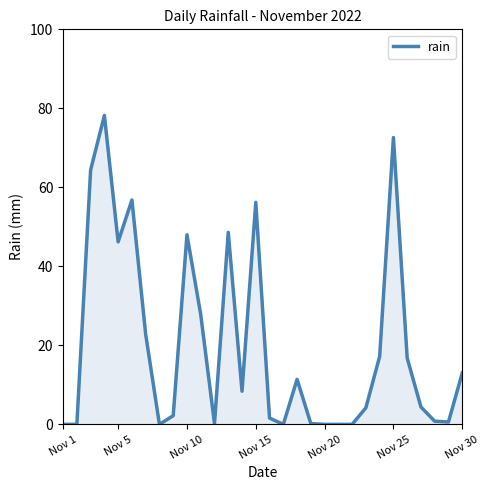

What is the maximum value shown in the chart?

78.2